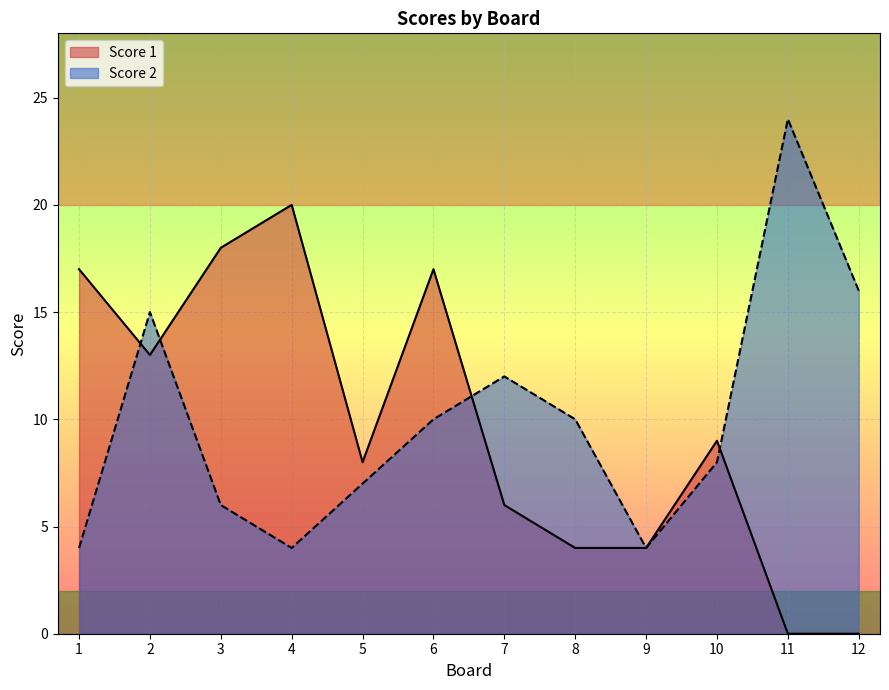

How many positive values does the Score 1 series have?

10